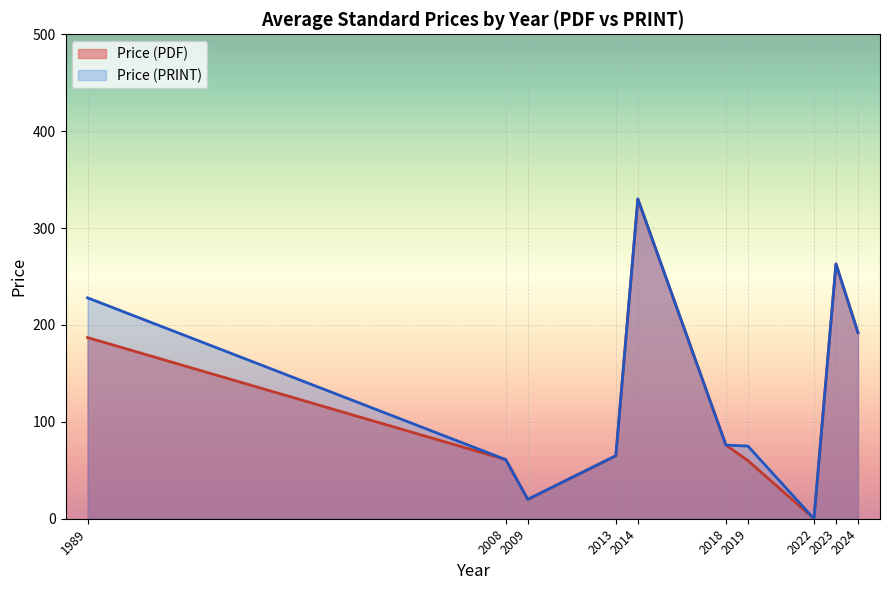

At which category is the sum across all series the highest?

2014